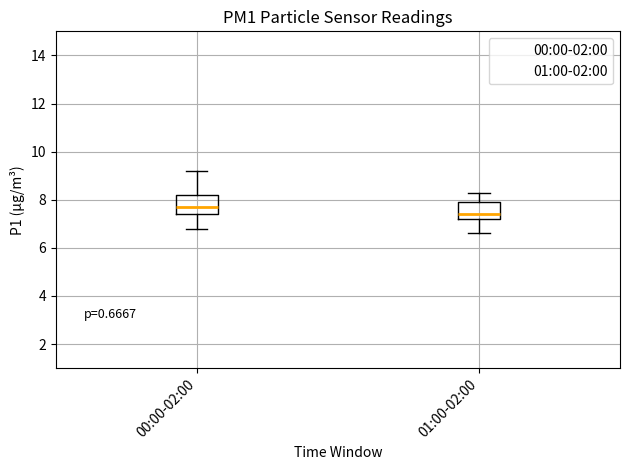

Where does the upper whisker of the box for 01:00-02:00 end on the y-axis? The values are not printed on the chart, so give them approximately, as read against the axis.

8.4